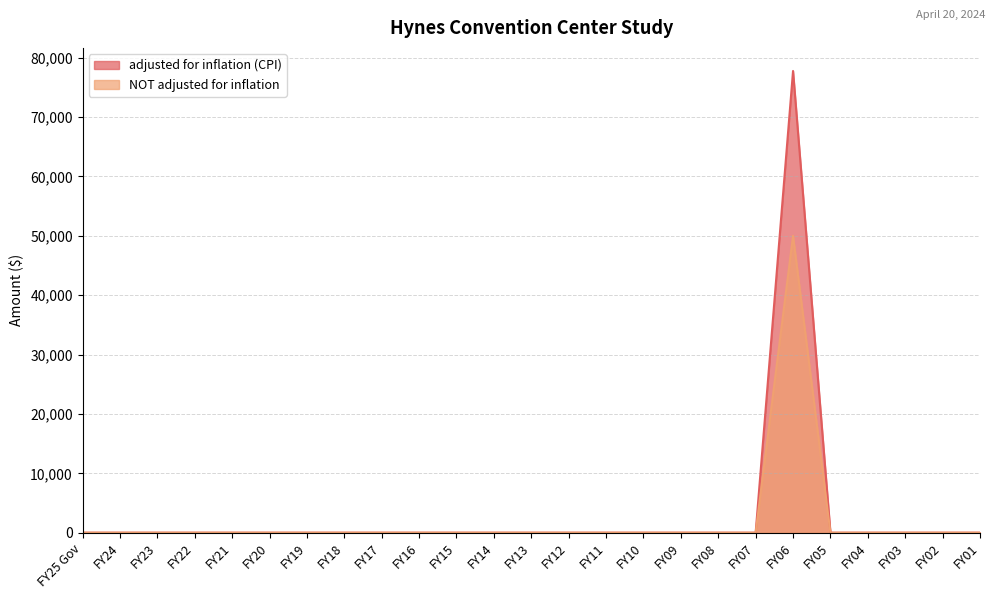

Which has a higher value, FY02 or FY03?

FY02